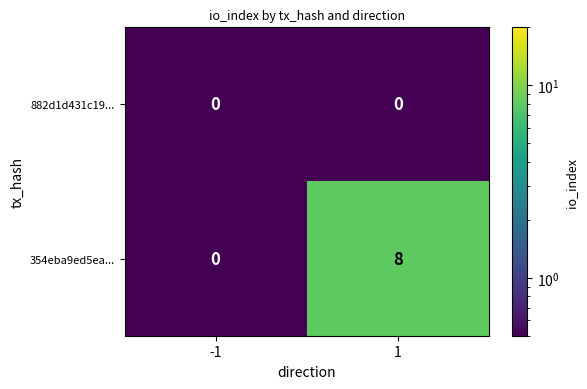

Count the number of data series in this chart.

2